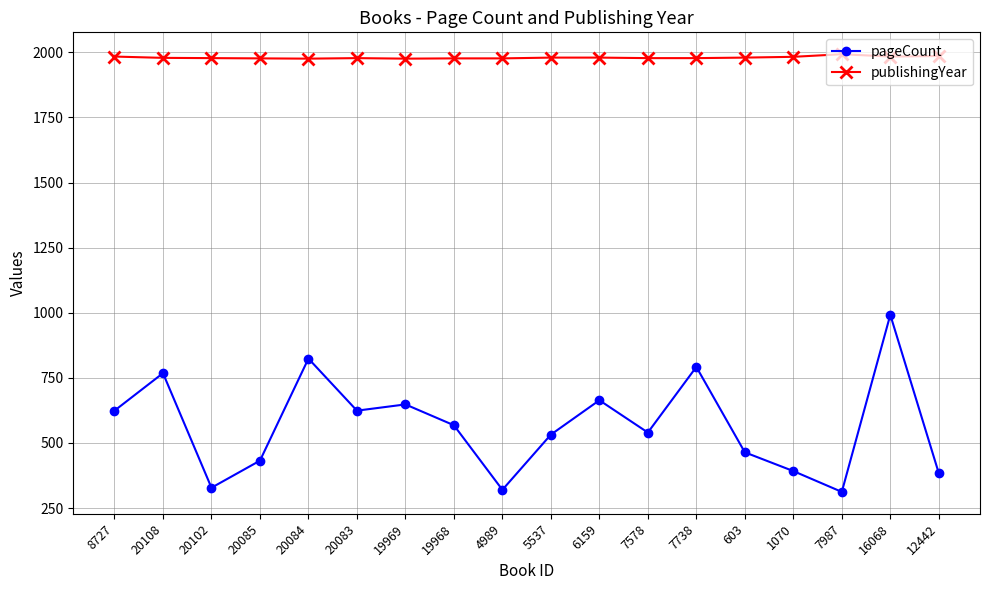

Is the value of publishingYear at 20084 greater than the value of pageCount at 20084?

Yes